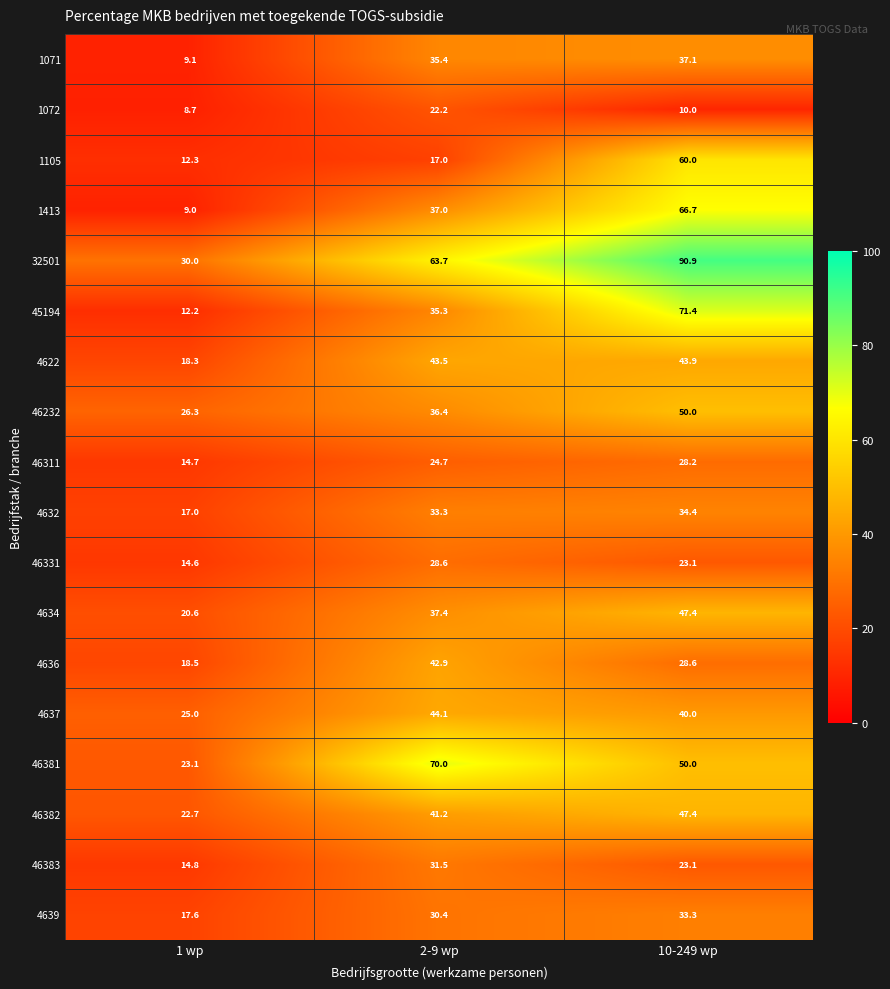

Which label corresponds to the largest value in the chart?

10-249 wp